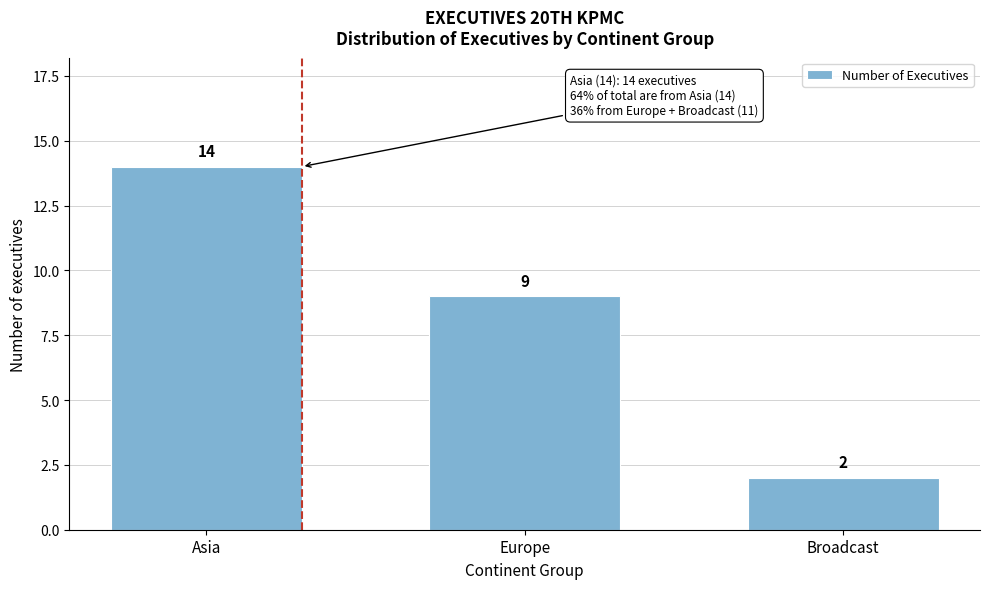

Reading right to left, transcribe all the data shown in this chart.

Broadcast=2	Europe=9	Asia=14